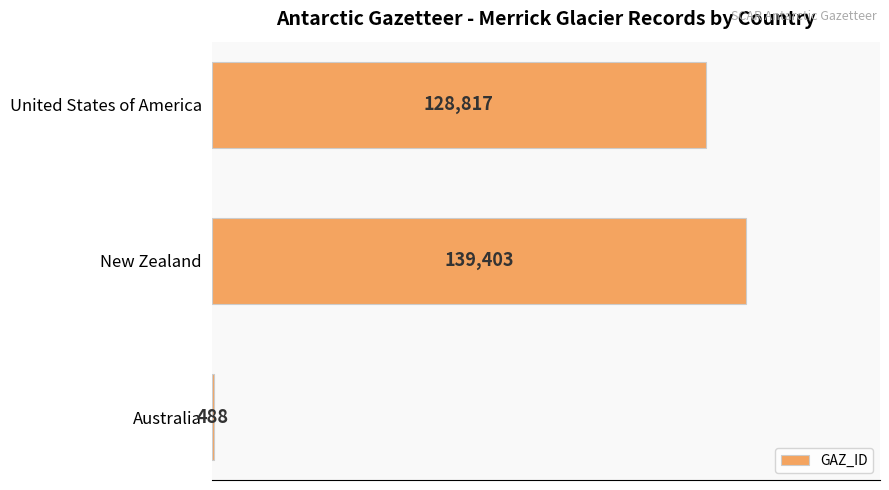

Where is the data nearest to the value 69945?

United States of America